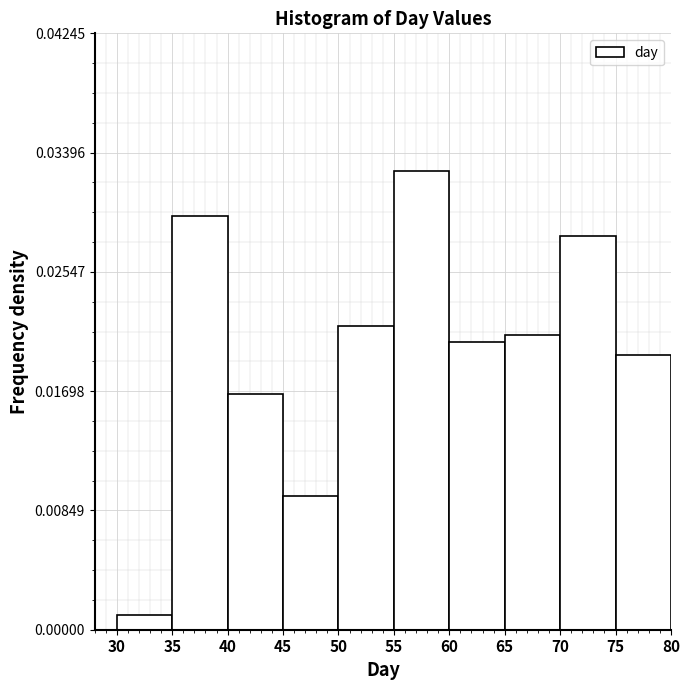

How tall is the bar that spans 30 to 35 on the x-axis? The values are not printed on the chart, so give them approximately, as read against the axis.

0.001